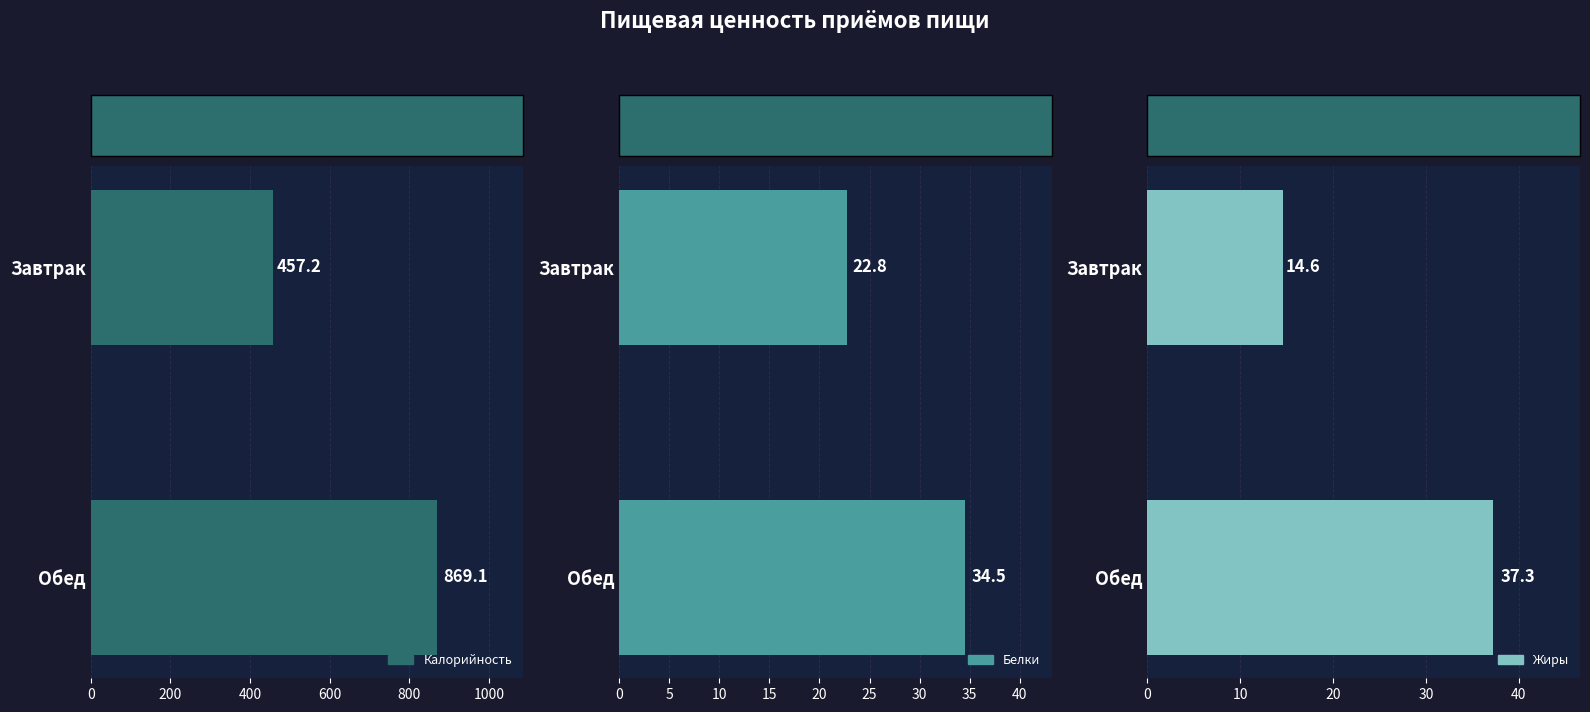

What is the sum of the Жиры values at Завтрак and Обед?

51.9